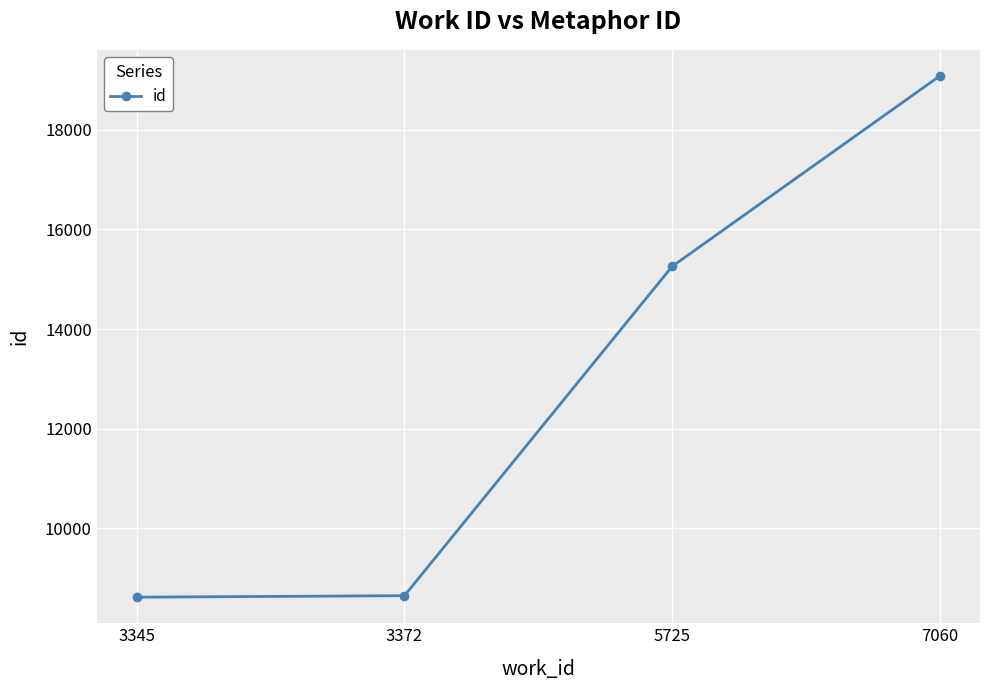

What is the value of the 4th point from the left?

19083